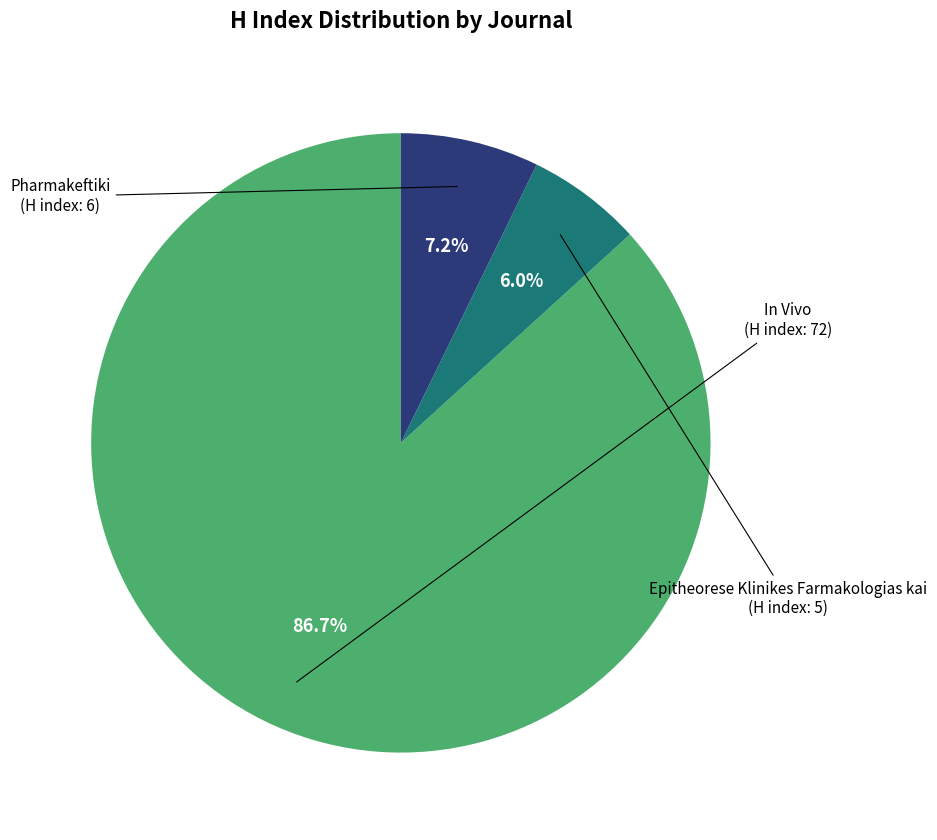

Is there a majority slice in this chart?

Yes